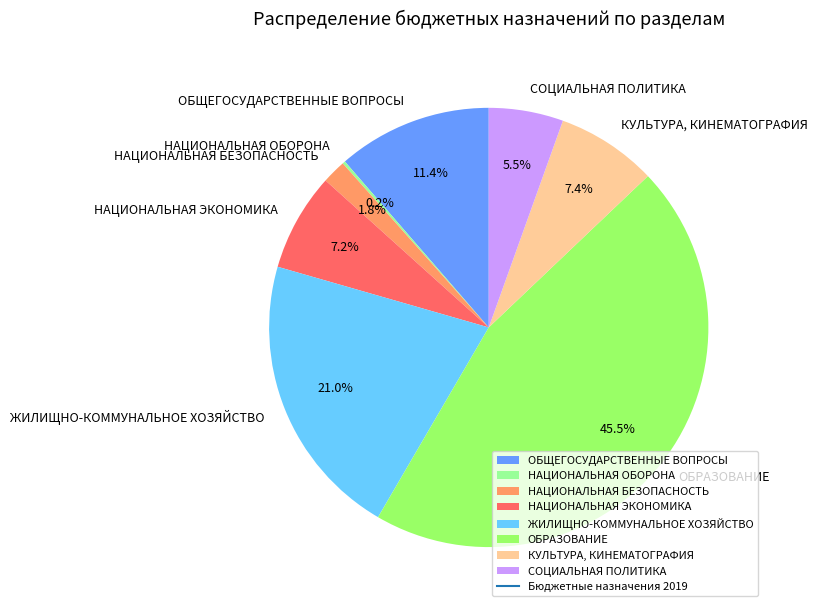

Which category has the biggest portion of the pie?

ОБРАЗОВАНИЕ